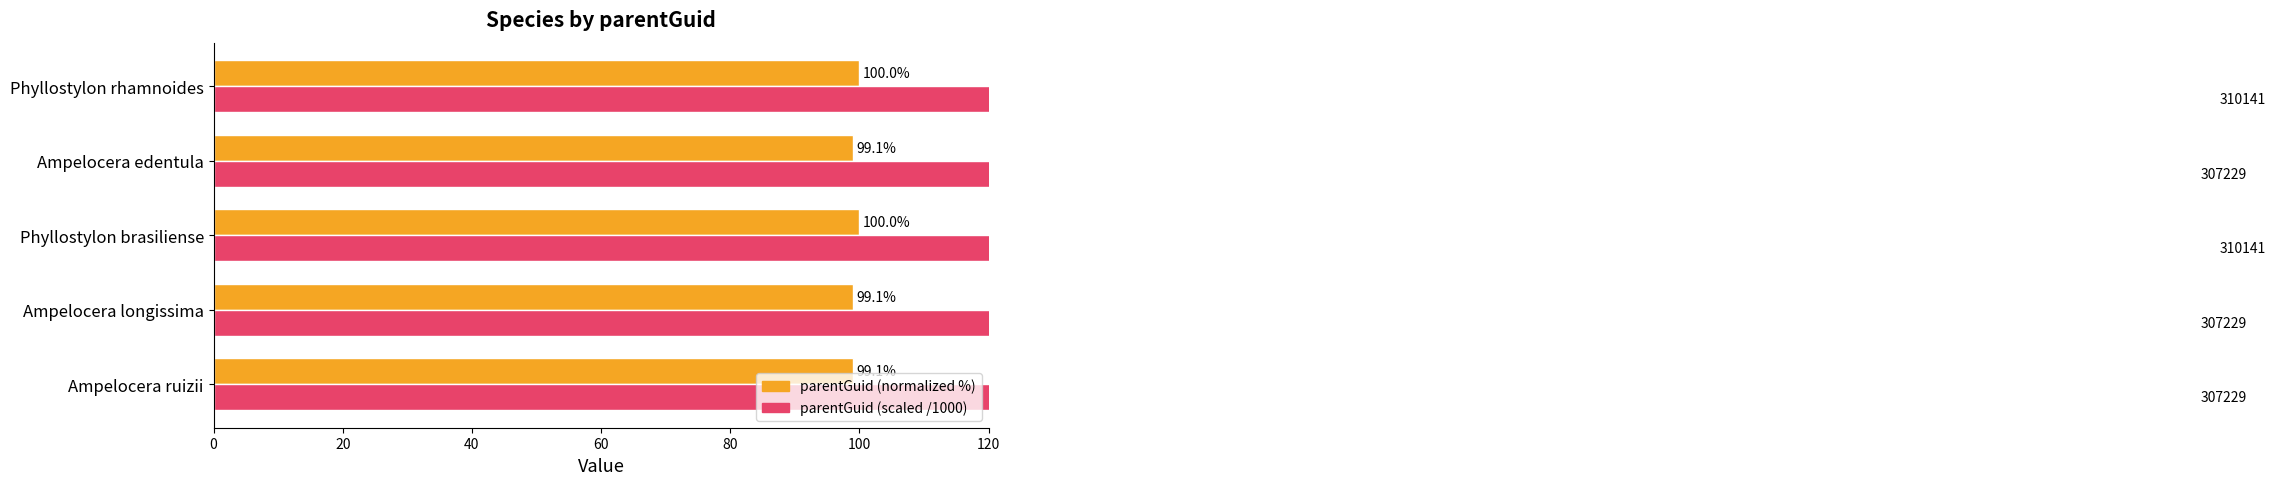

What is the sum of all parentGuid (scaled /1000) values?

1542.0